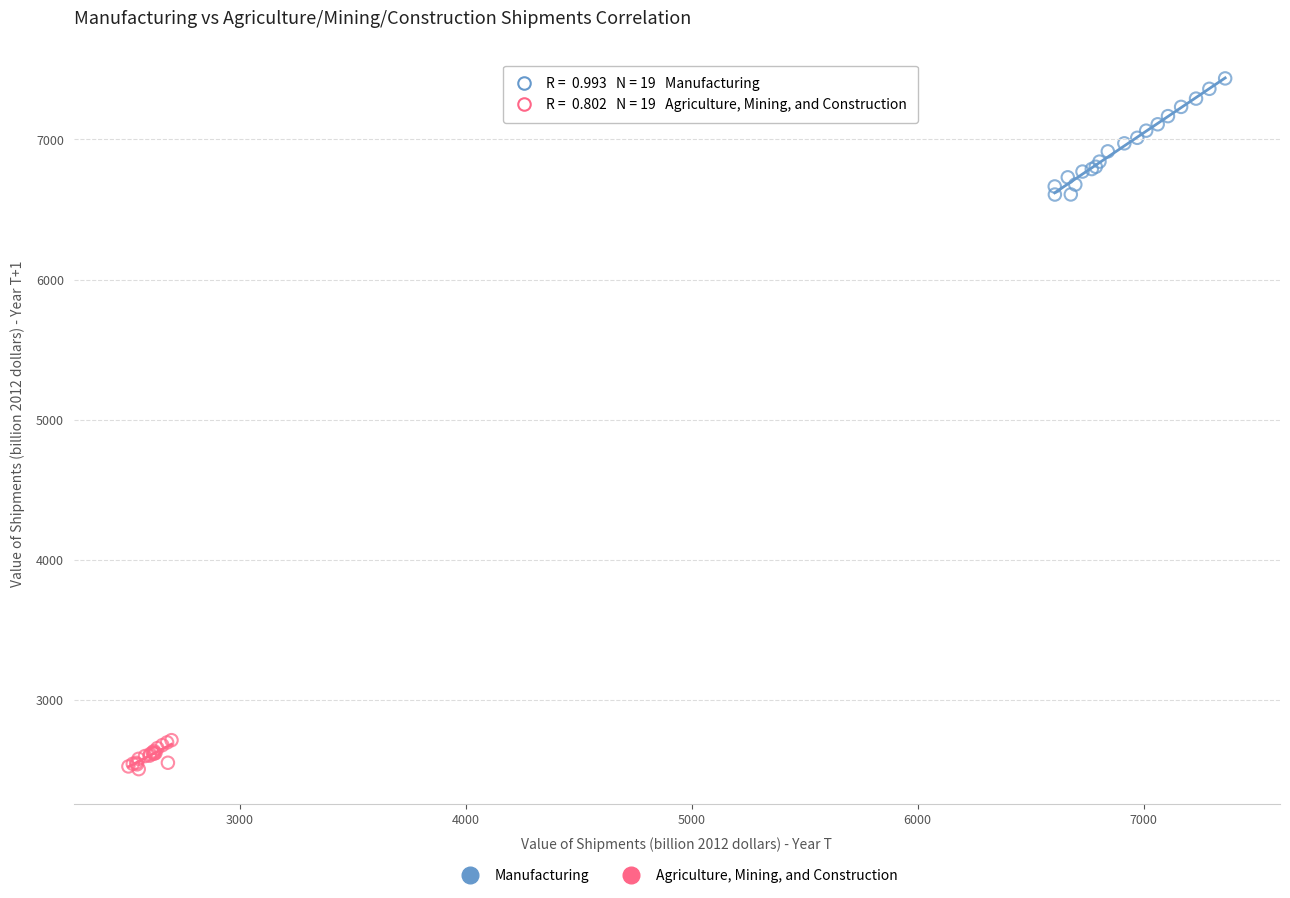

Which series has the widest spread of Y values?

Manufacturing